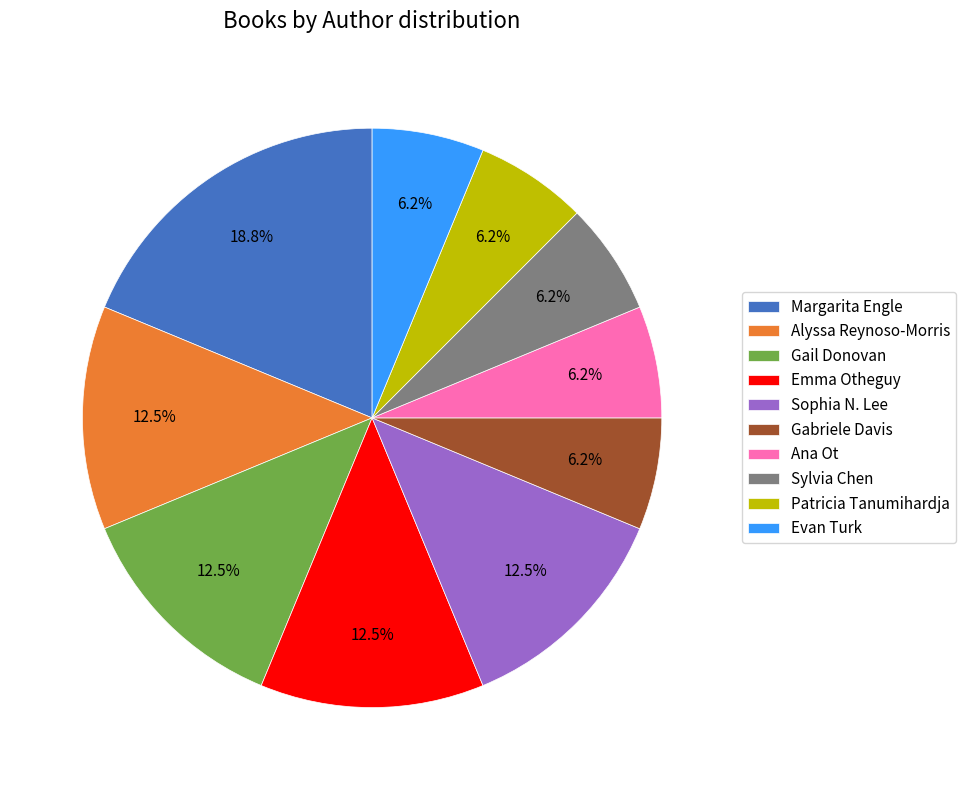

Approximately how many times larger is the value at Gail Donovan compared to Gabriele Davis?

2.0